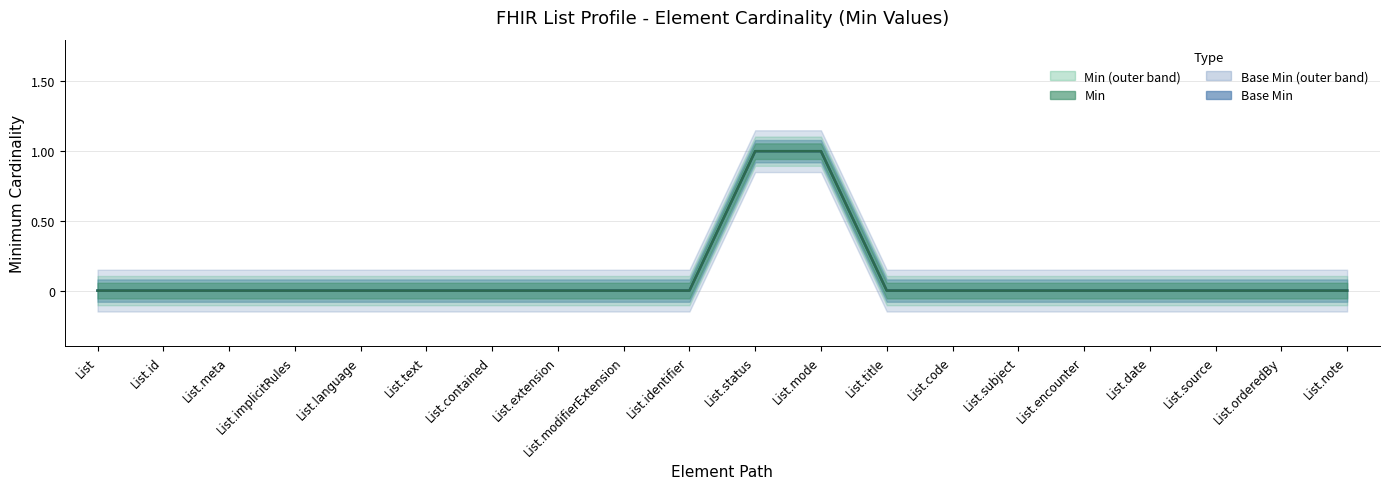

Between List.source and List, which is larger?

List.source